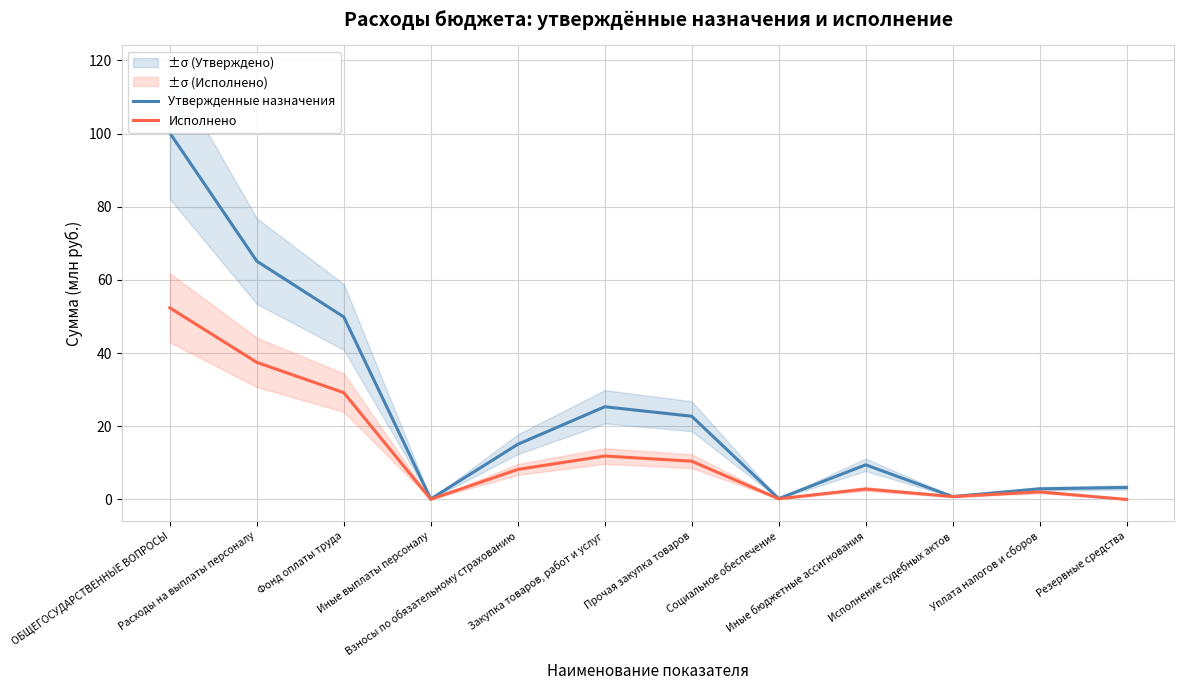

At which label is Утвержденные назначения closest to 50?

Фонд оплаты труда